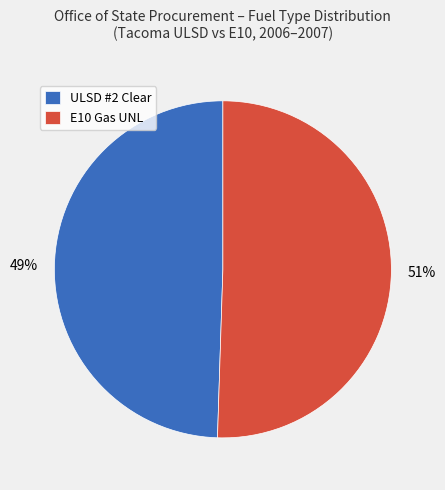

Rank the categories by value from highest to lowest.

E10 Gas UNL, ULSD #2 Clear